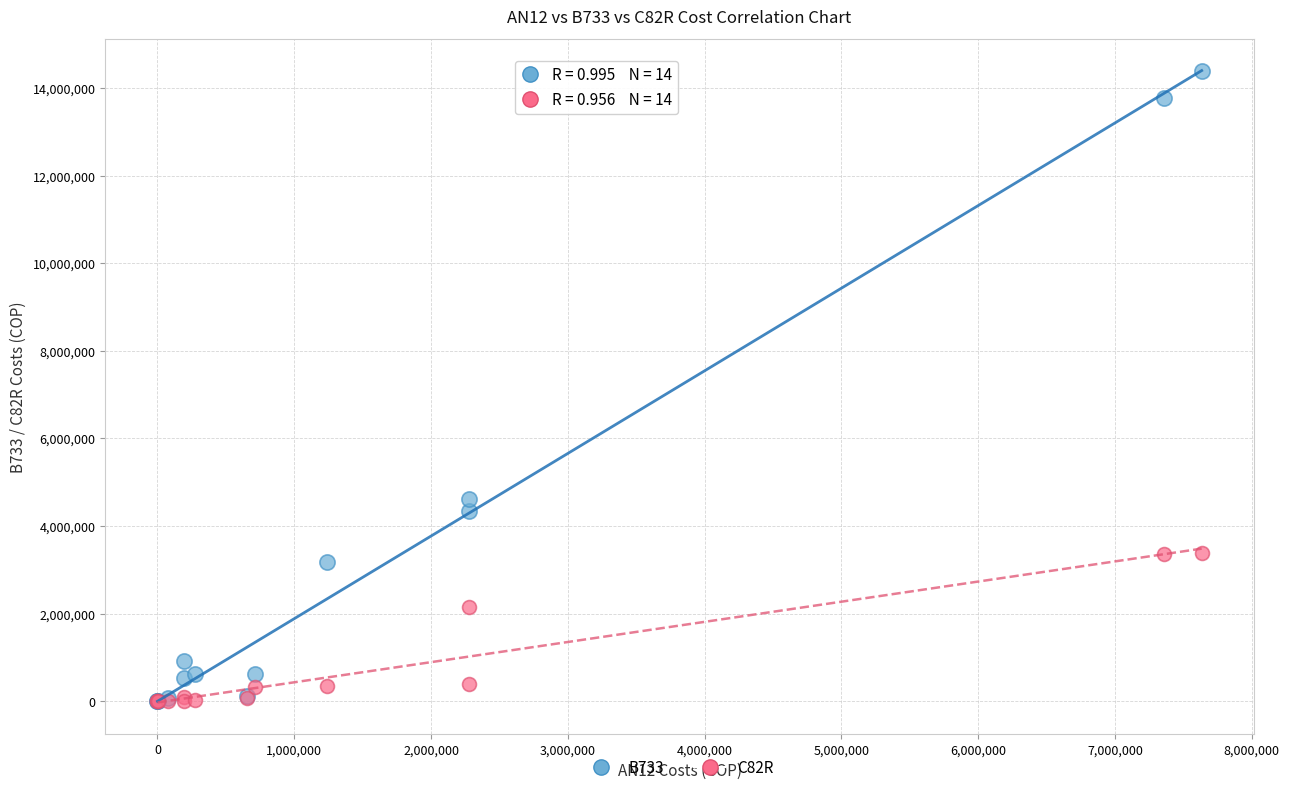

Across all series, what Y value is closest to 7196508?

4615877